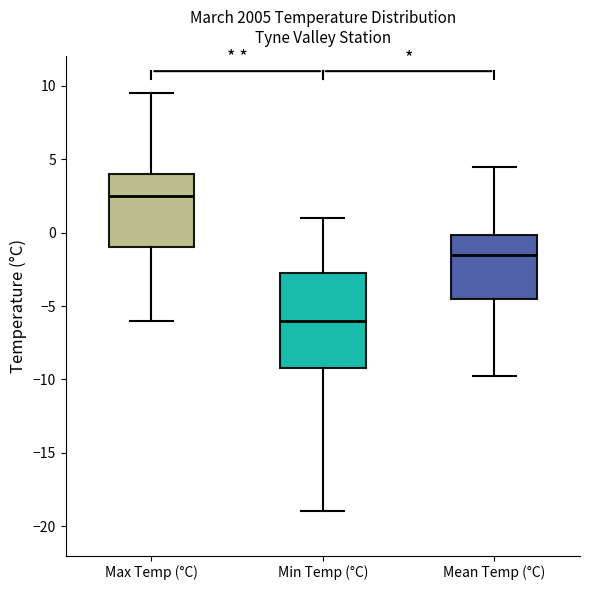

Where does the median line of the box for Mean Temp (°C) sit on the y-axis? The values are not printed on the chart, so give them approximately, as read against the axis.

-1.5